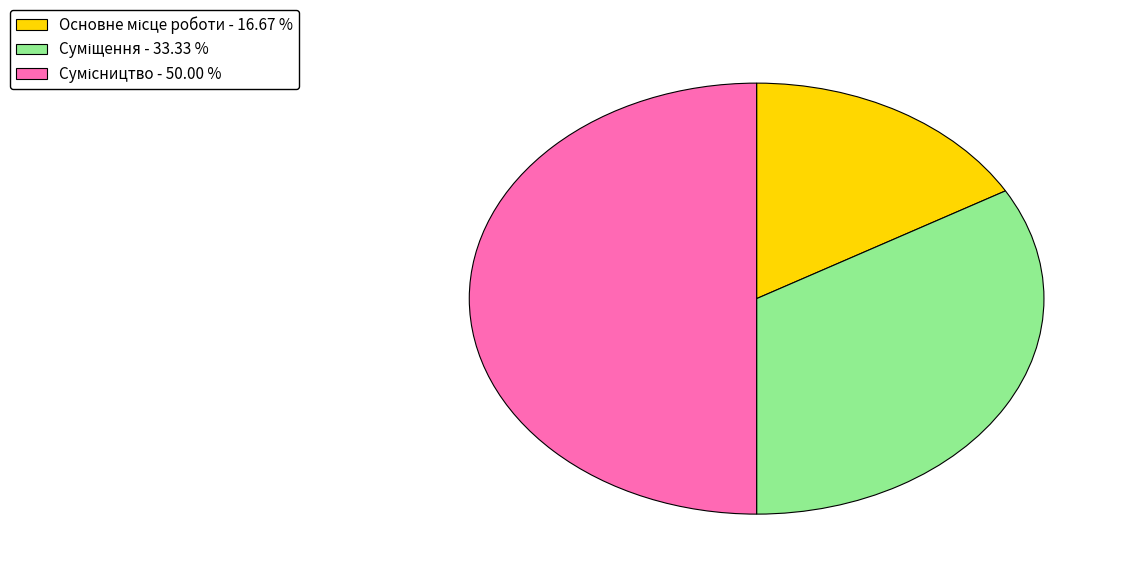

Count the number of slices in the pie.

3